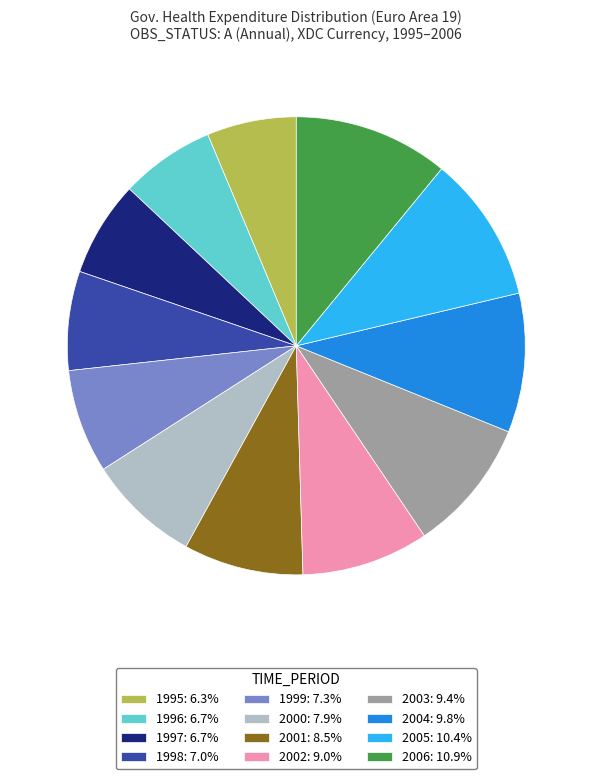

Combined, do 2006: 10.9% and 2001: 8.5% account for over 50%?

No